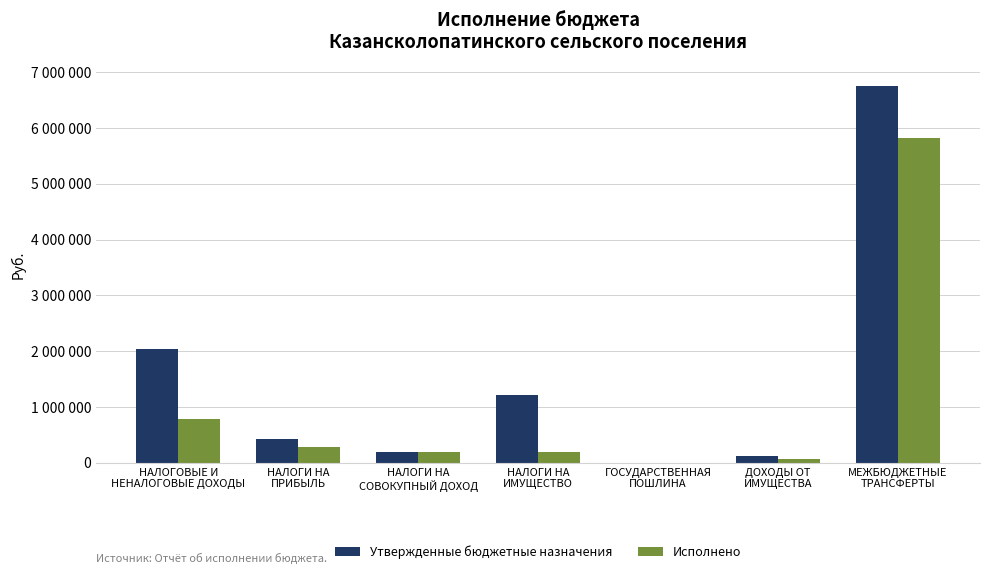

Where does the Утвержденные бюджетные назначения series first go above 436000?

НАЛОГОВЫЕ И
НЕНАЛОГОВЫЕ ДОХОДЫ